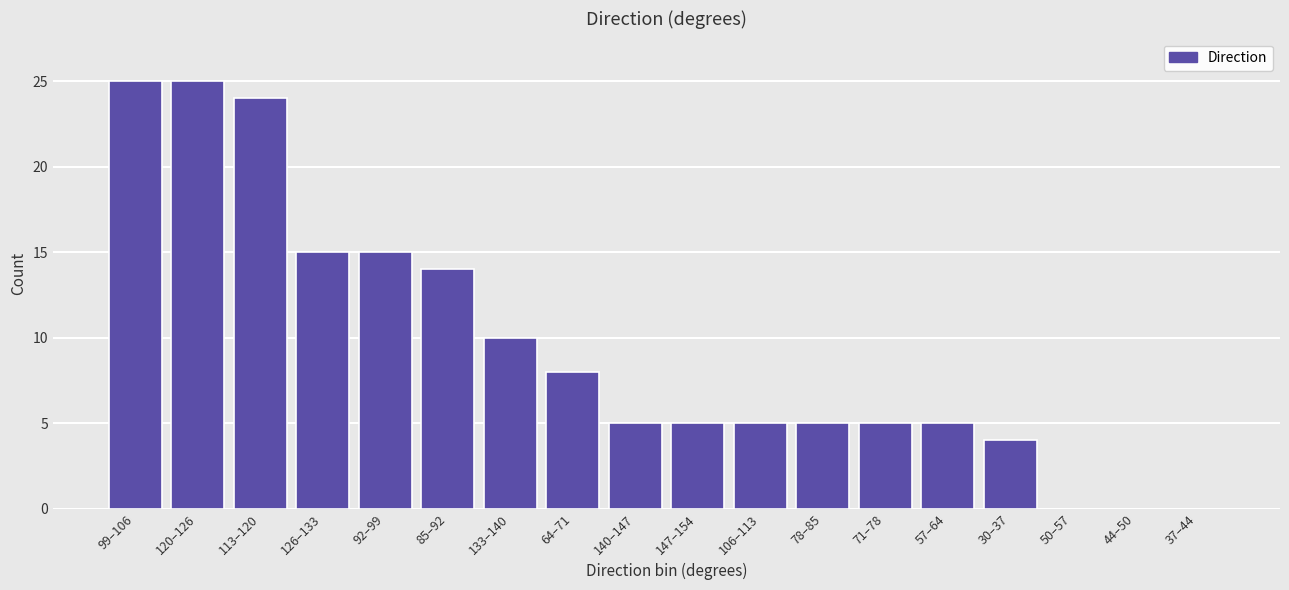

Reading right to left, list all the values displayed in this chart.

37–44=0	44–50=0	50–57=0	30–37=4	57–64=5	71–78=5	78–85=5	106–113=5	147–154=5	140–147=5	64–71=8	133–140=10	85–92=14	92–99=15	126–133=15	113–120=24	120–126=25	99–106=25